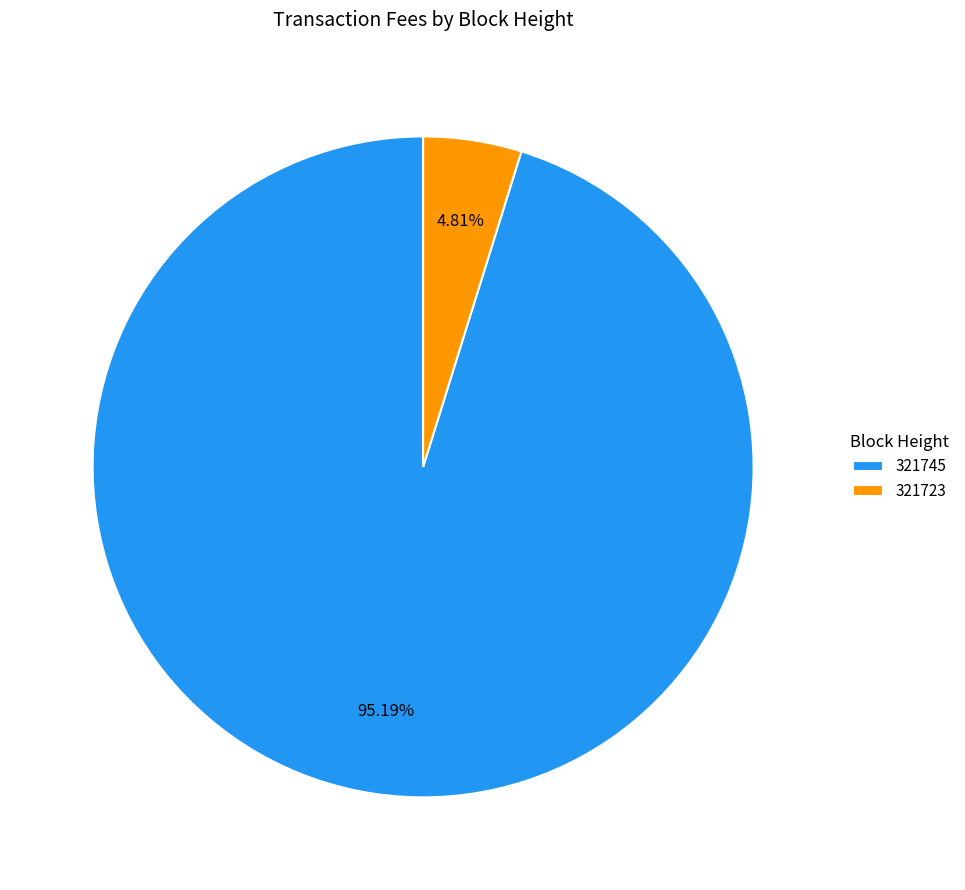

What percentage do 321745 and 321723 together represent?

100.0%